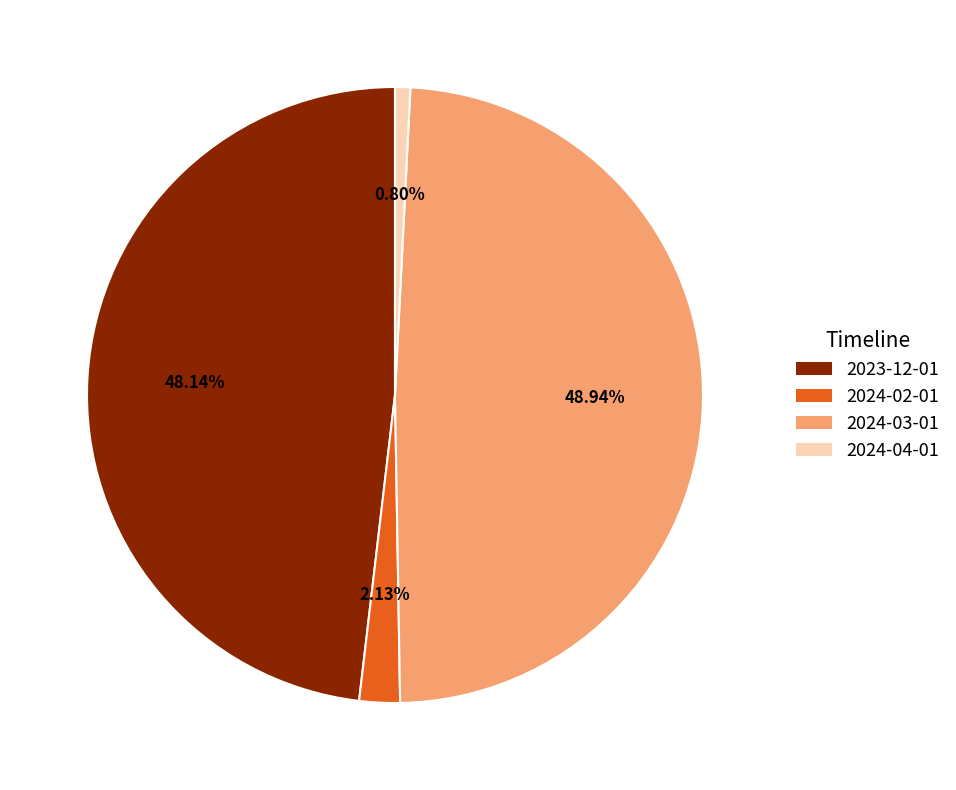

What is the ratio of the value at 2024-03-01 to the value at 2023-12-01?

1.0